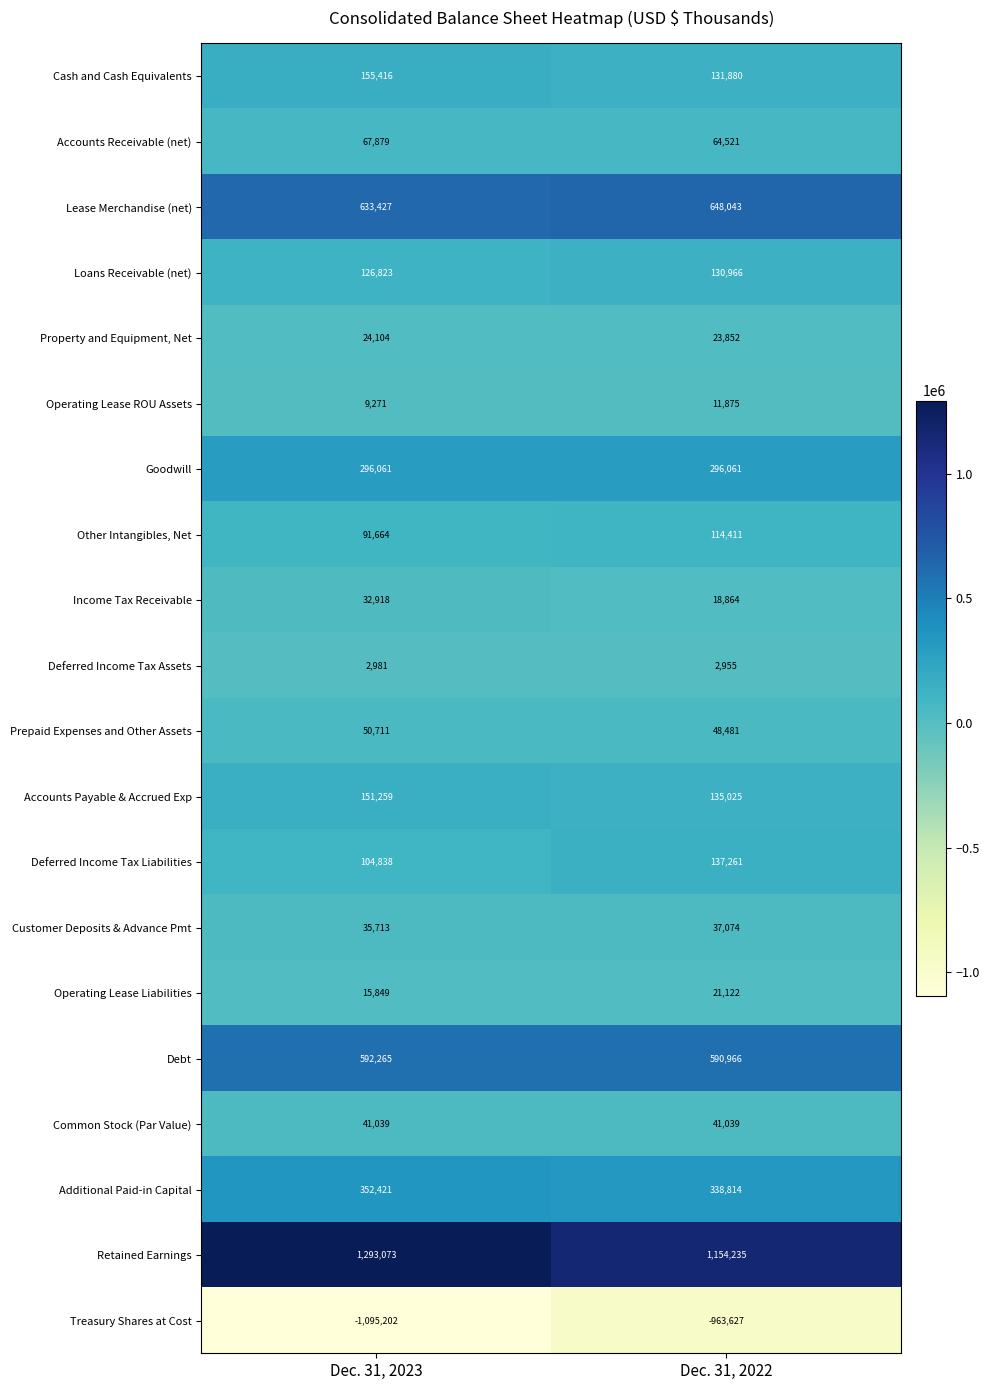

The Common Stock (Par Value) series shows 11670 at Dec. 31, 2022. True or false?

False